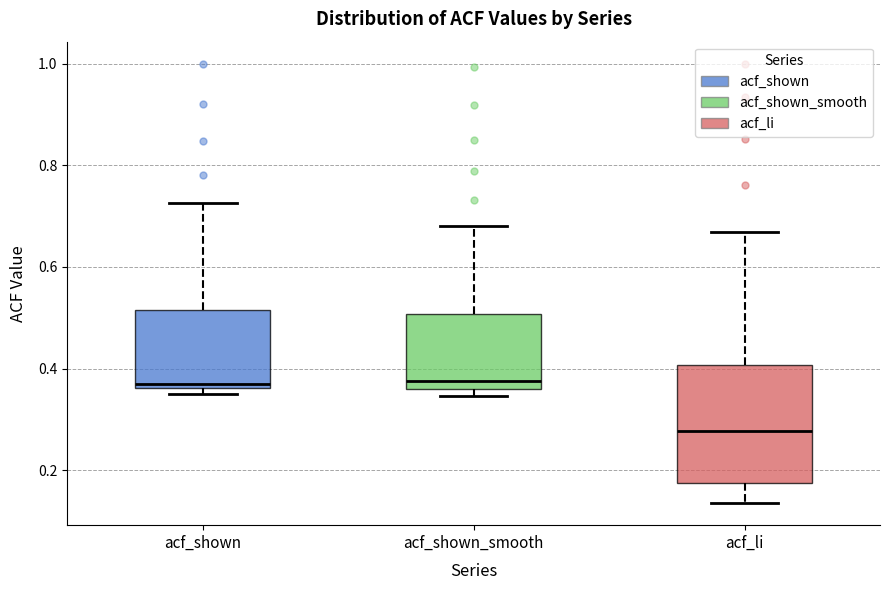

Reading left to right, transcribe this box plot: for each box, give where its median line is, the range the box spans, and where its two whiskers end, as read against the y-axis. The values are not printed on the chart, so give them approximately, as read against the axis.

acf_shown: median 0.36 (just above the box's lower edge), box 0.36 to 0.52, whiskers 0.34 to 0.72
acf_shown_smooth: median 0.38, box 0.36 to 0.50, whiskers 0.34 to 0.68
acf_li: median 0.28, box 0.18 to 0.40, whiskers 0.14 to 0.66